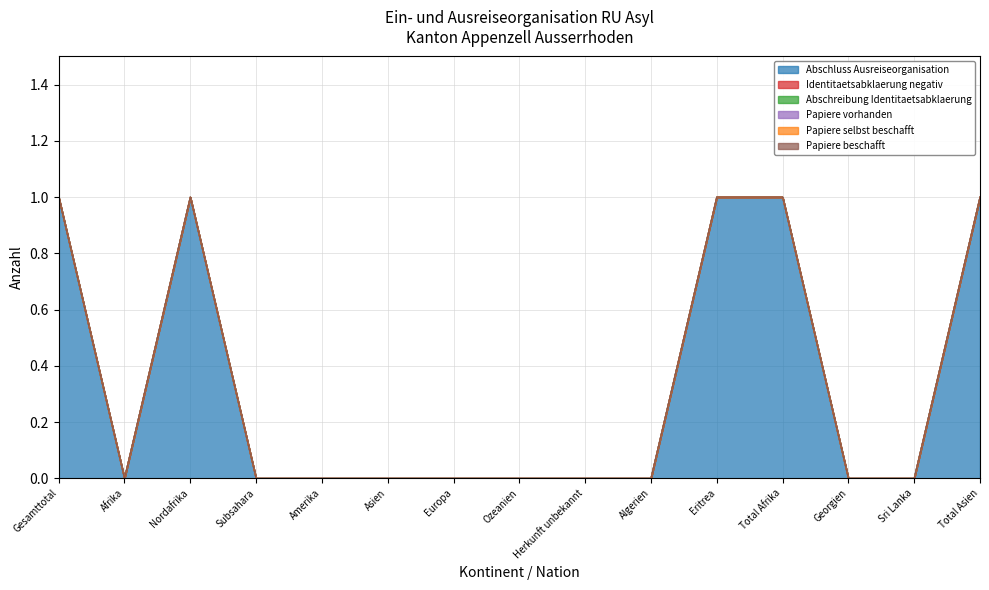

What are all the series names shown in the legend?

Abschluss Ausreiseorganisation, Identitaetsabklaerung negativ, Abschreibung Identitaetsabklaerung, Papiere vorhanden, Papiere selbst beschafft, Papiere beschafft